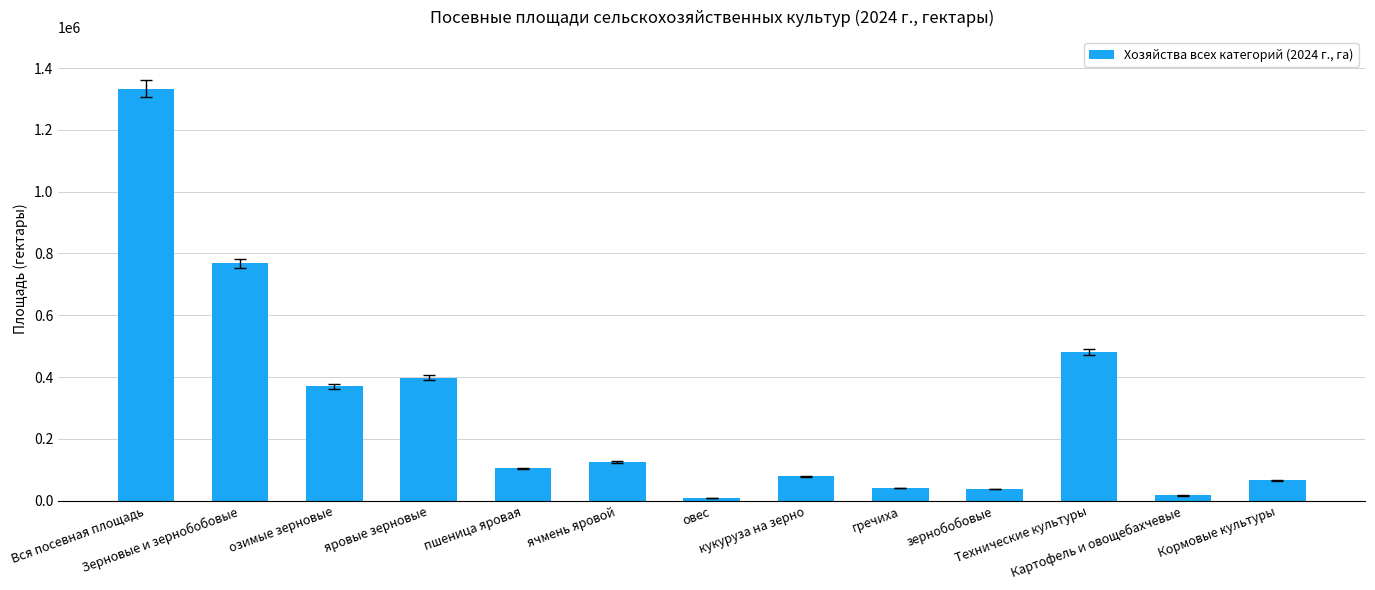

True or false: the data shows 41061.6 at гречиха.

True